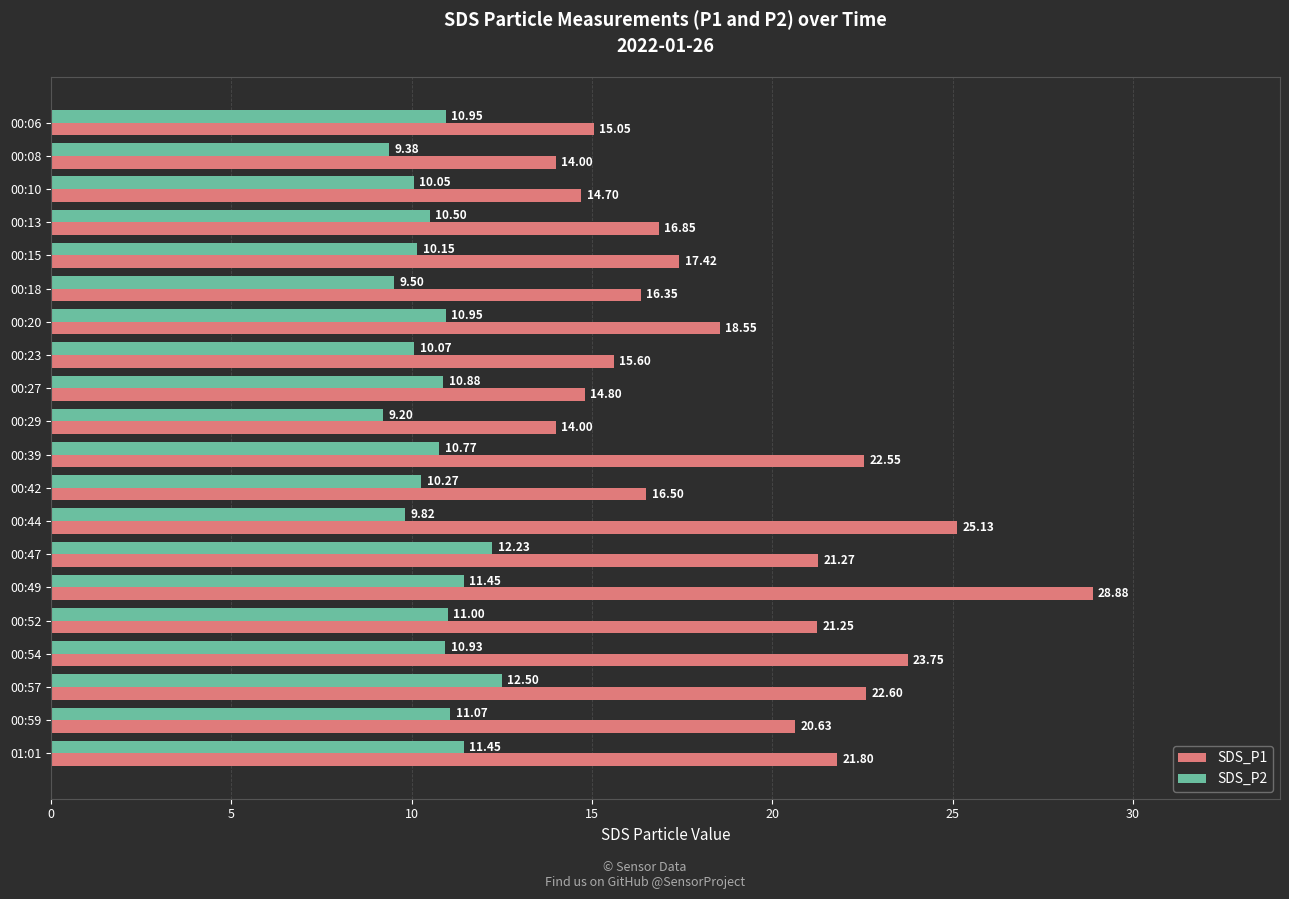

What is the difference between the highest and lowest values at 00:08?

4.6